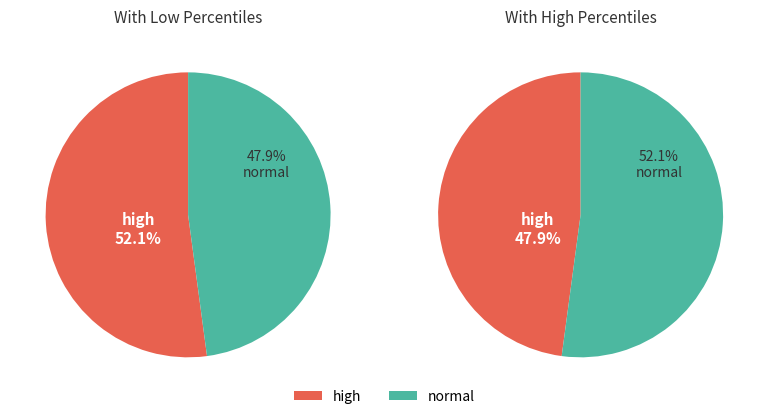

Is it true that pct35 is 17% of the pie?

False